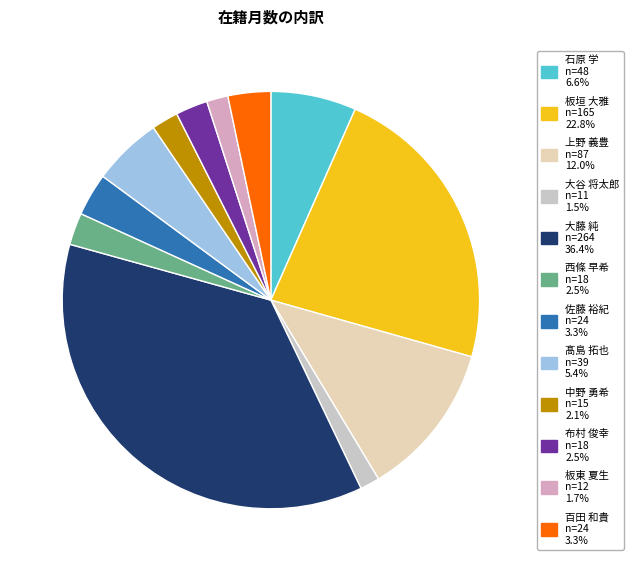

How many segments does this pie chart have?

12